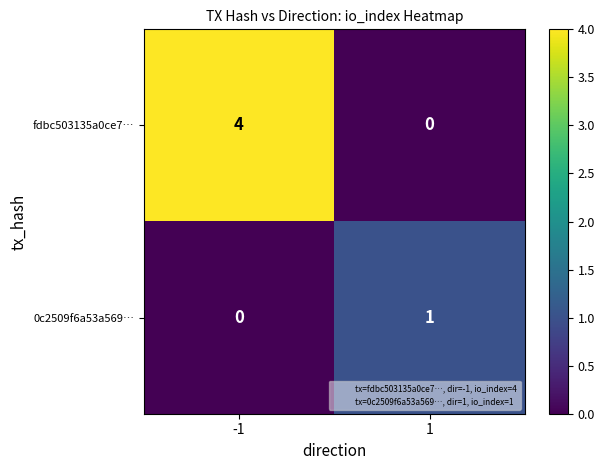

How many data points in fdbc503135a0ce7… are less than 4?

1